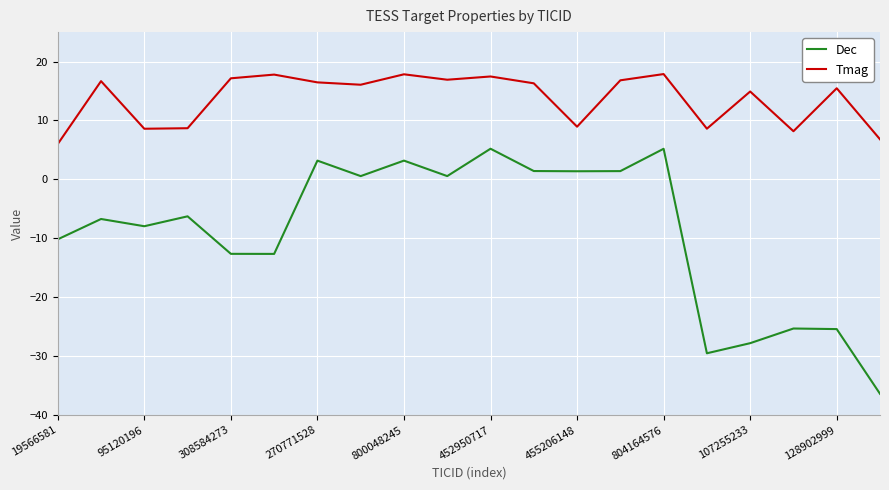

True or false: Dec and Tmag intersect in this chart.

False